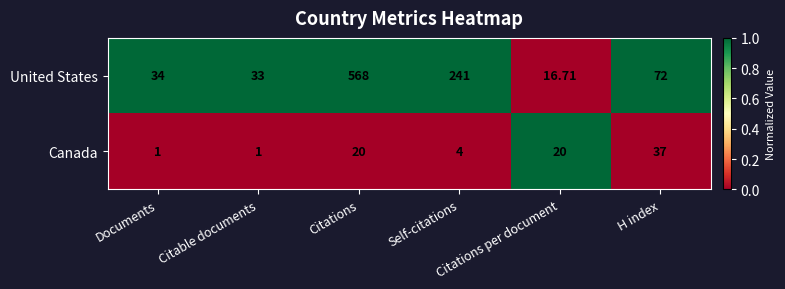

Which series has the largest total across all categories?

United States